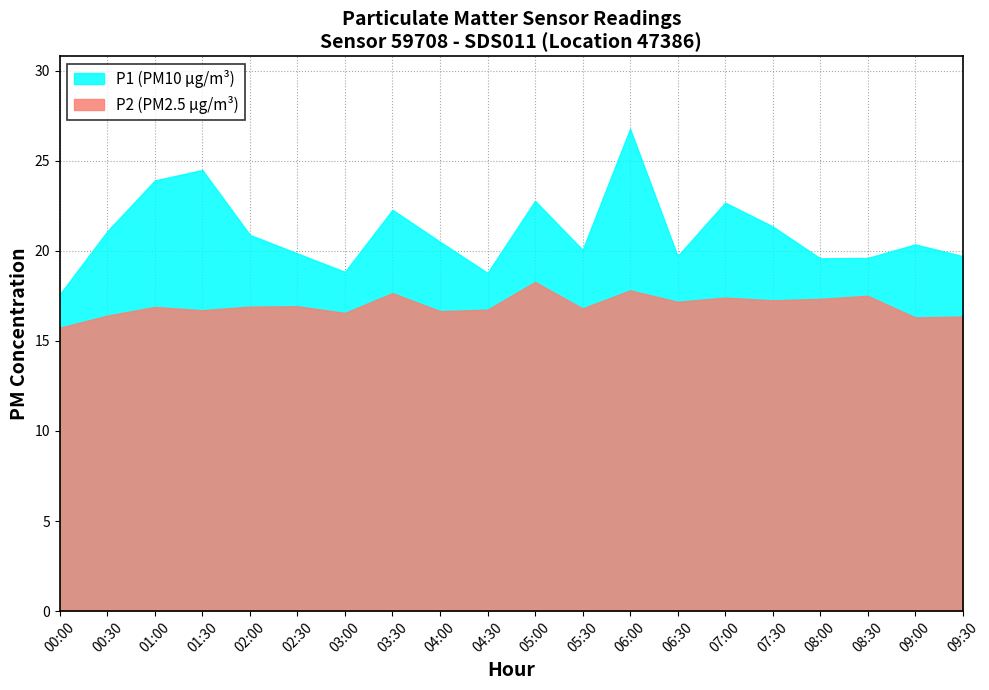

Is the value of P2 at 03:00 greater than the value of P1 at 02:00?

No